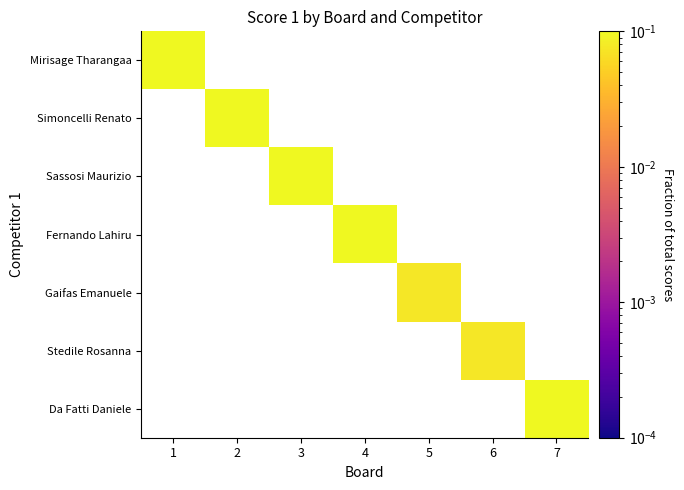

What is the maximum value shown in the chart?

0.2